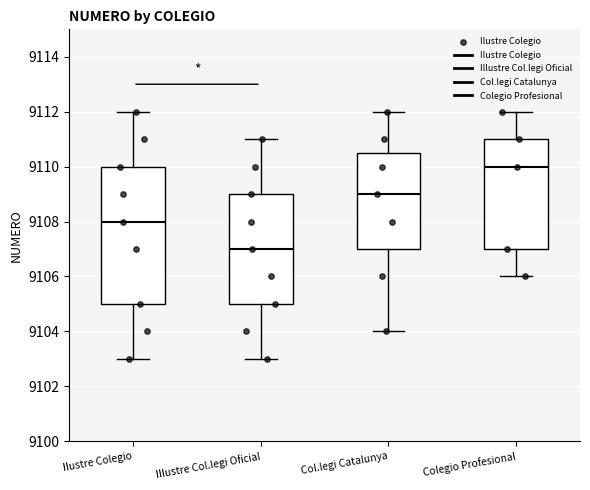

Reading left to right, read every box against the y-axis: the position of its median line, the range the box covers, and the ends of its whiskers. The values are not printed on the chart, so give them approximately, as read against the axis.

Ilustre Colegio: median 9108.0, box 9105.0 to 9110.0, whiskers 9103.0 to 9112.0
Illustre Col.legi Oficial: median 9107.0, box 9105.0 to 9109.0, whiskers 9103.0 to 9111.0
Col.legi Catalunya: median 9109.0, box 9107.0 to 9110.6, whiskers 9104.0 to 9112.0
Colegio Profesional: median 9110.0, box 9107.0 to 9111.0, whiskers 9106.0 to 9112.0